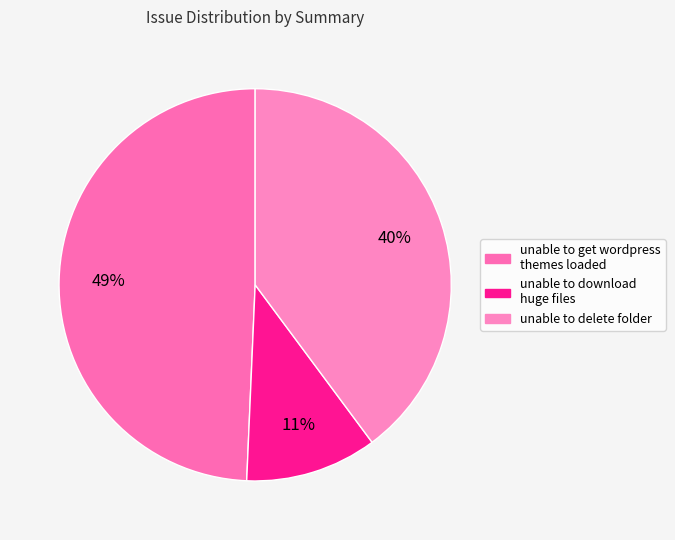

Is unable to get wordpress themes loaded the majority of the pie?

No